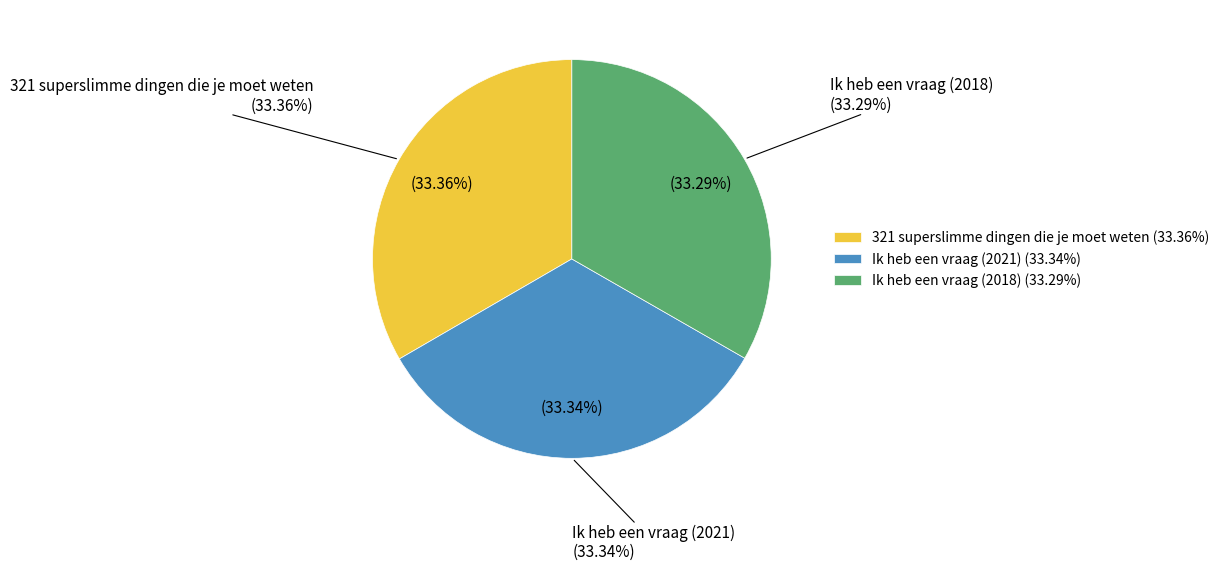

Which slice is the smallest?

Ik heb een vraag (2018)